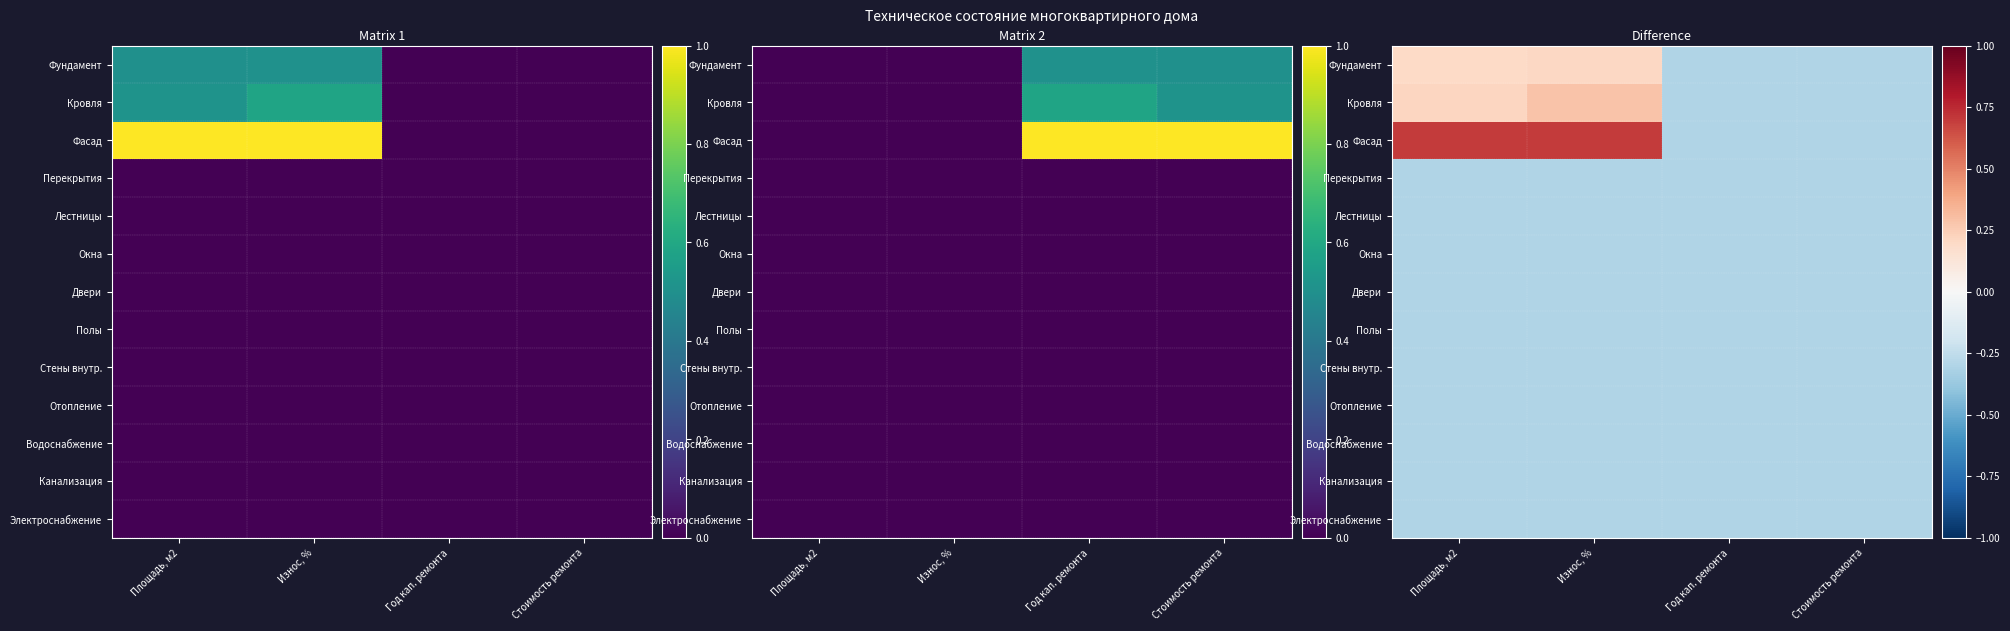

At how many categories does at least one series exceed 0?

2